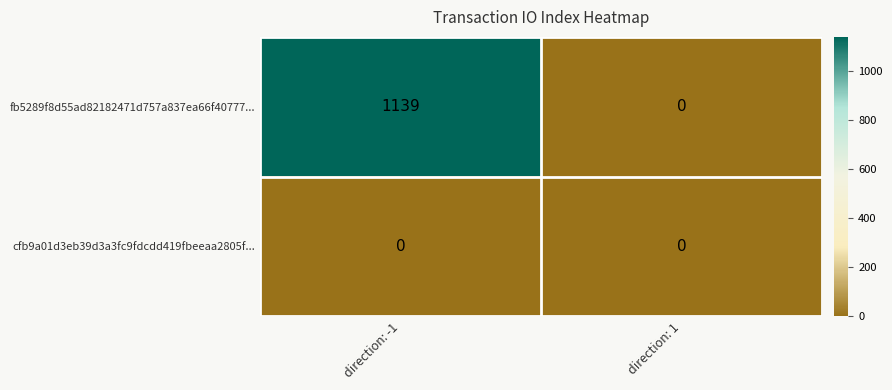

At how many categories does at least one series exceed 792?

1